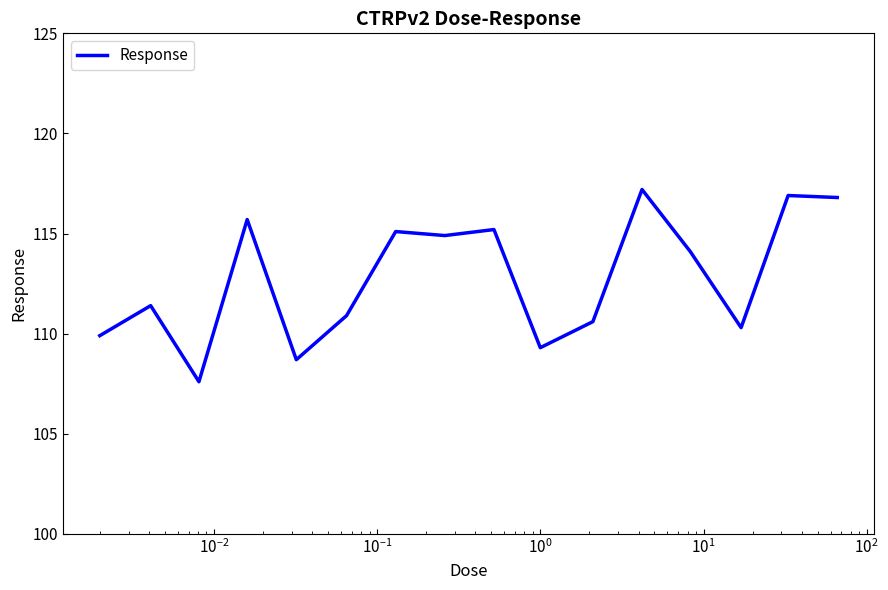

Reading left to right, list all the values displayed in this chart.

109.9	111.4	107.6	115.7	108.7	110.9	115.1	114.9	115.2	109.3	110.6	117.2	114.1	110.3	116.9	116.8